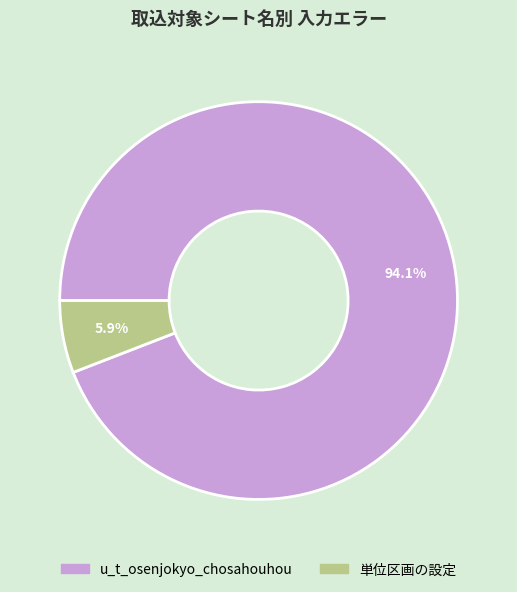

Count the number of slices in the pie.

2